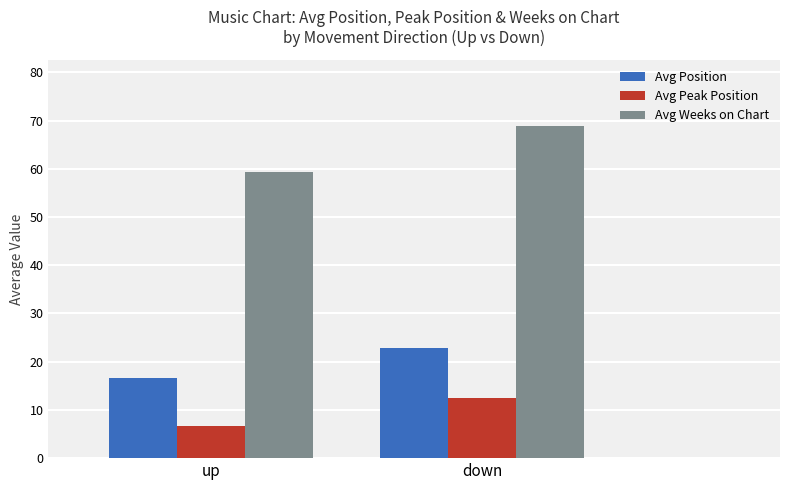

The value of Avg Position at up is 4.0. True or false?

False